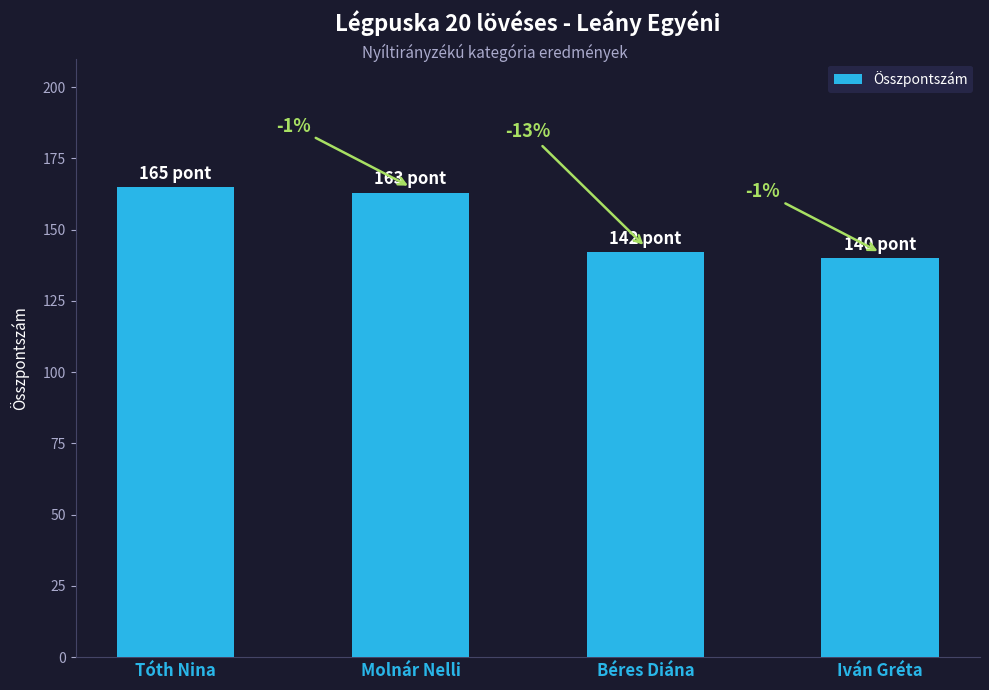

What is the difference between the second highest and second lowest values?

21